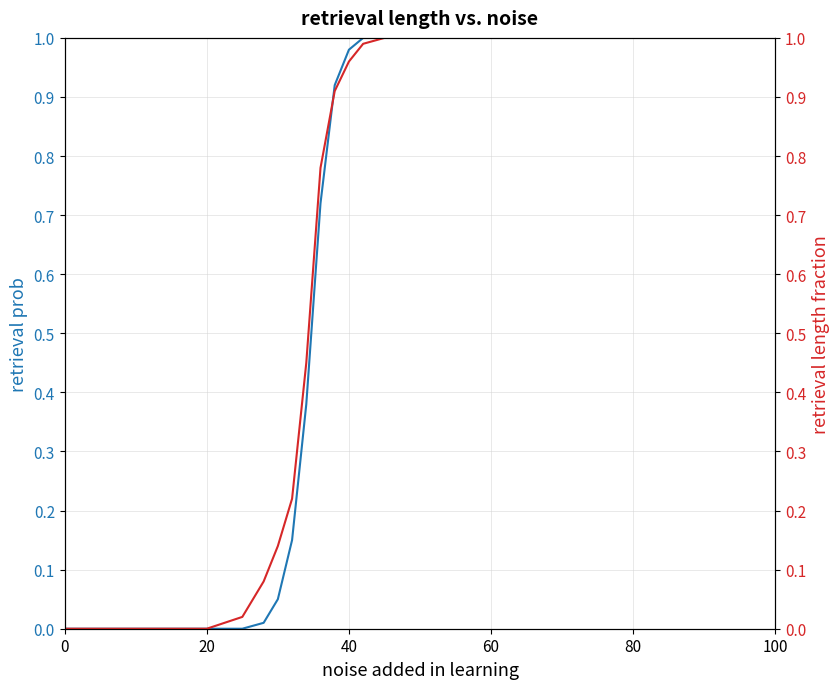

Count the number of data series in this chart.

2